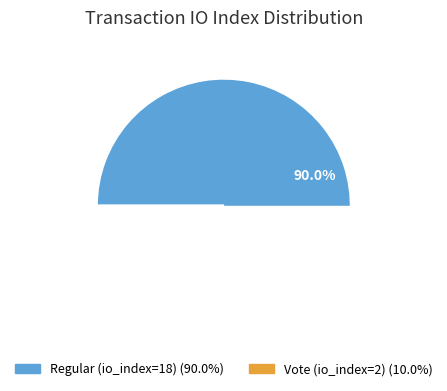

The Vote (io_index=2) slice represents 1% of the pie. True or false?

False